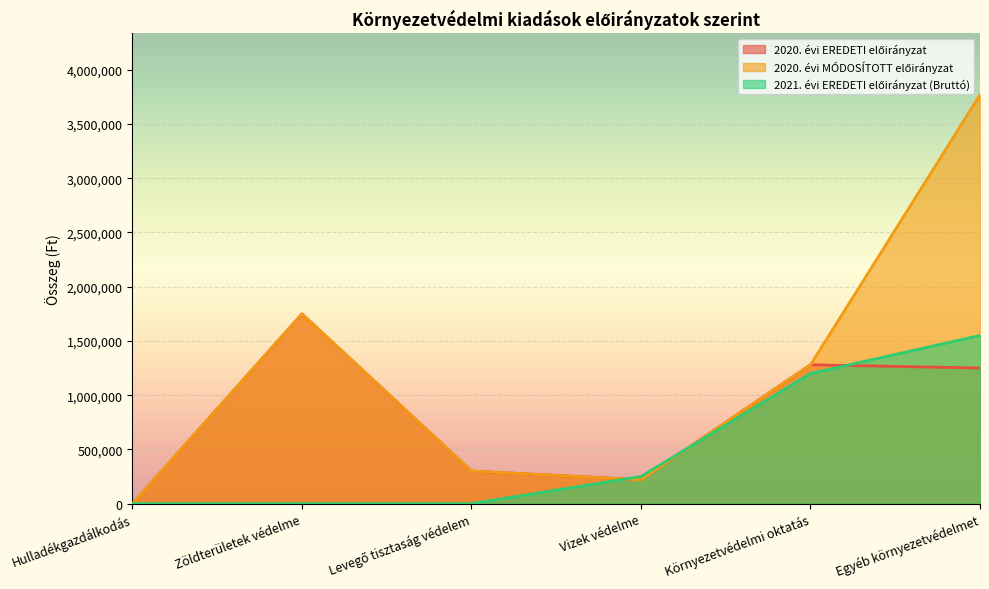

List the series in order of their overall mean, lowest first.

2021. évi EREDETI előirányzat (Bruttó), 2020. évi EREDETI előirányzat, 2020. évi MÓDOSÍTOTT előirányzat